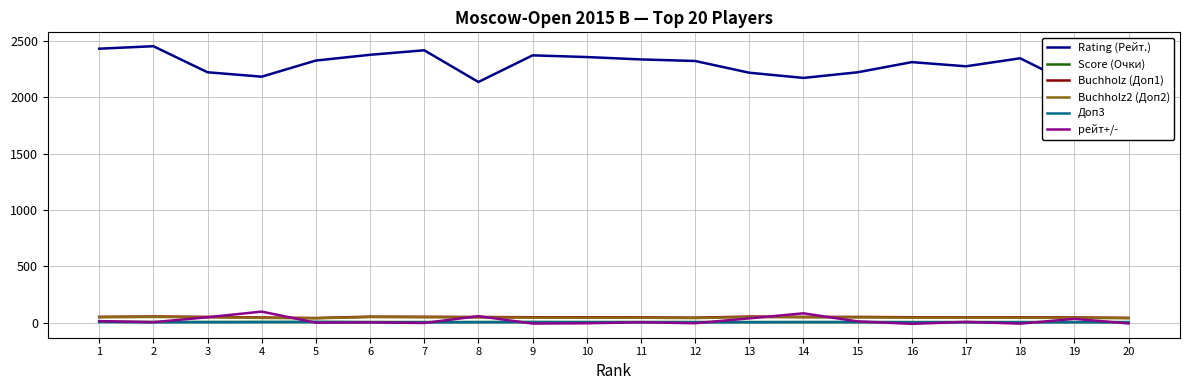

Where is Score (Очки) nearest to the value 7?

2